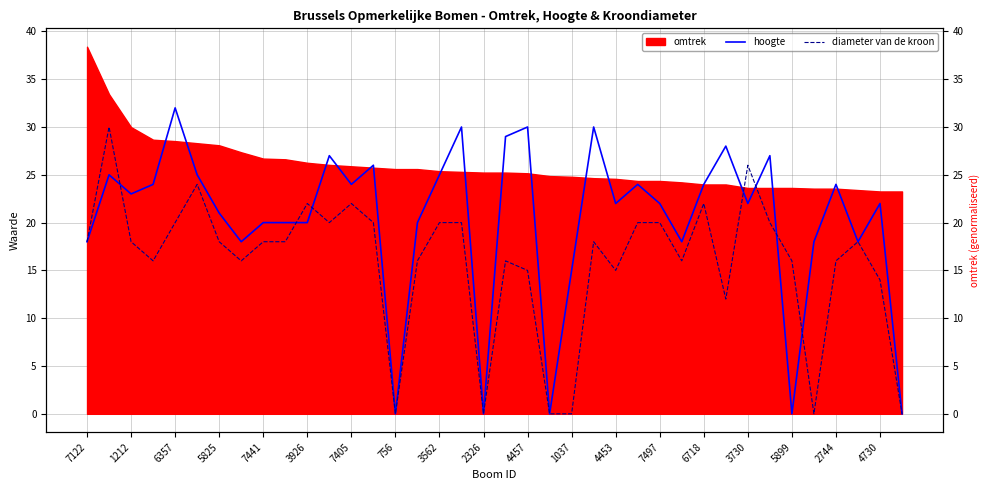

Between 5825 and 7497, which series saw the biggest shift?

diameter van de kroon